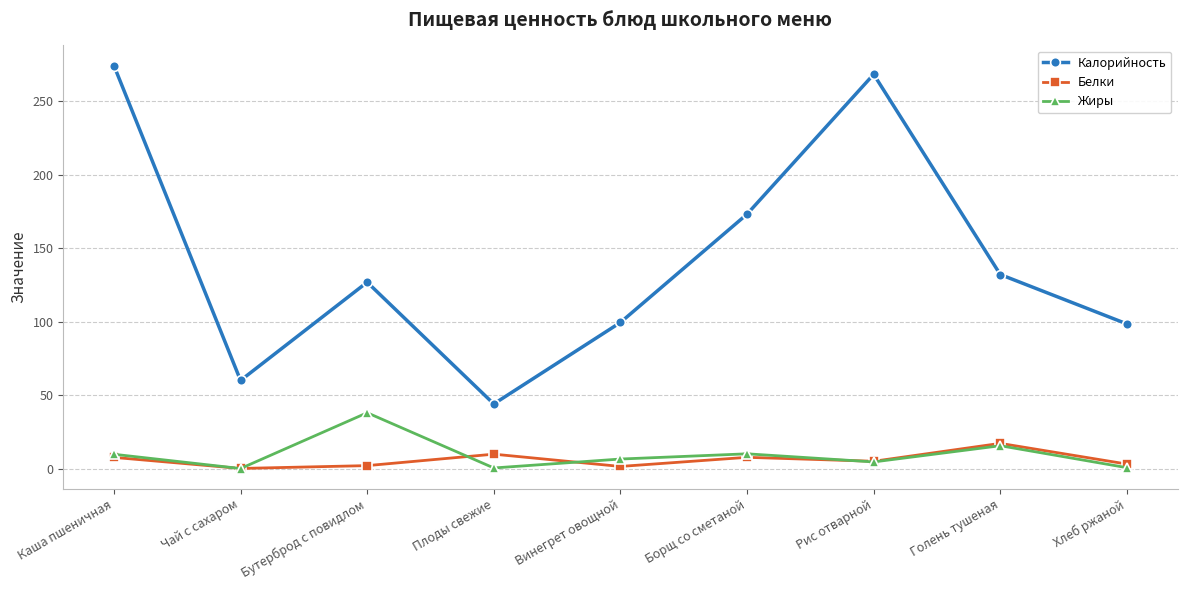

Is it true that Белки equals 1.4 at Винегрет овощной?

True